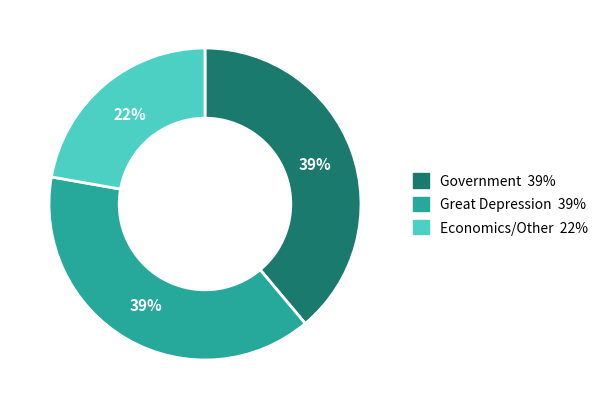

Does any single category account for the majority?

No